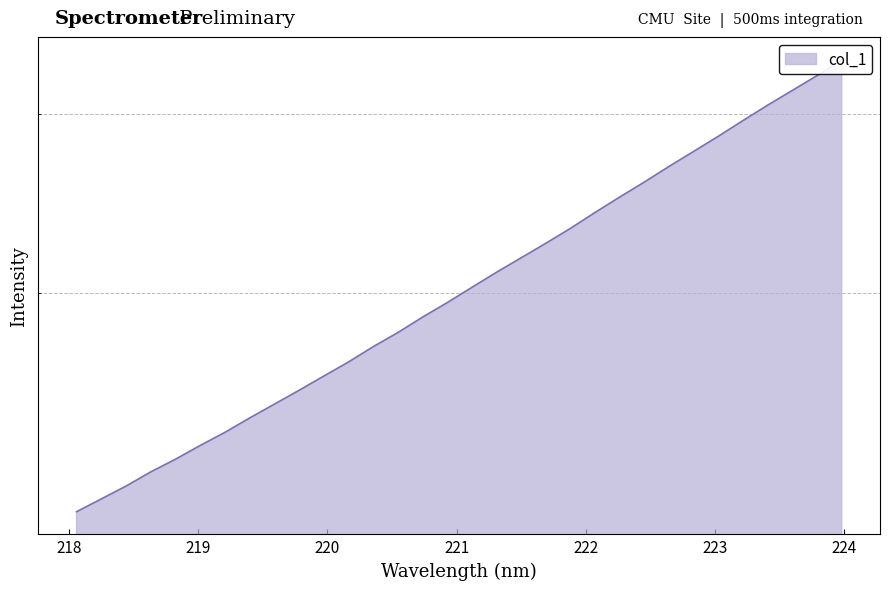

True or false: there are more than 1 points higher than both neighbors.

False